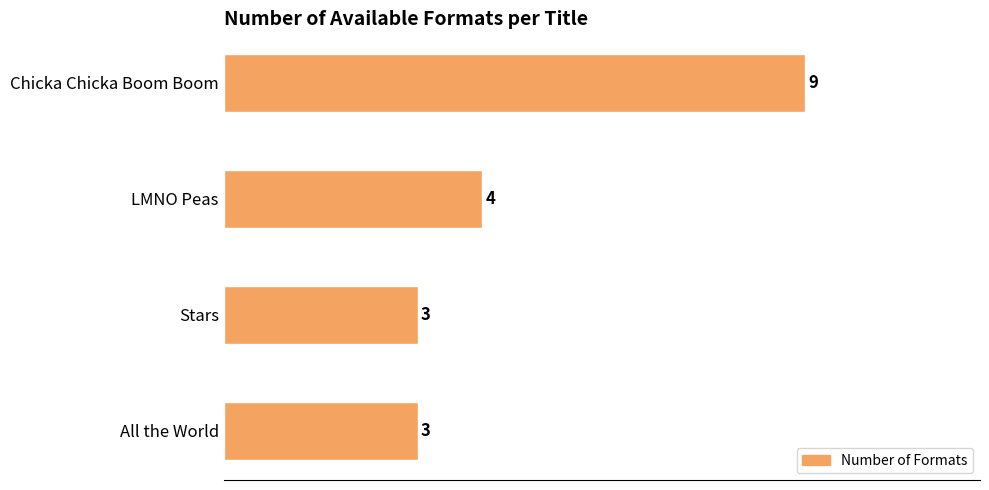

How many distinct data groups are displayed?

1